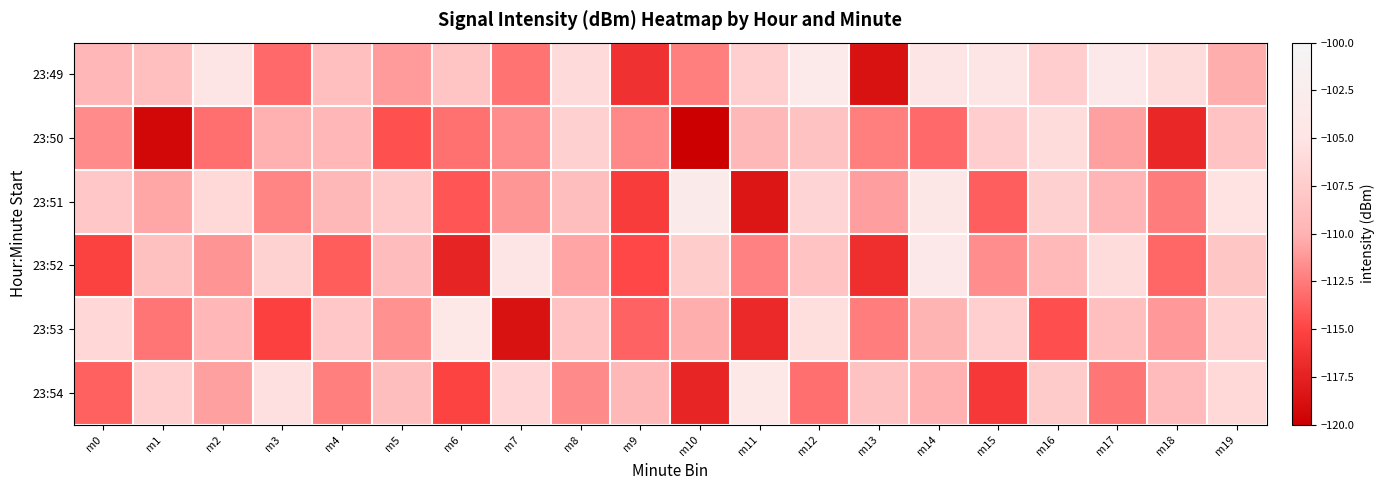

Reading left to right, list all the values displayed in this chart.

23:49: m0=-109.6	m1=-108.8	m2=-104.8	m3=-113.3	m4=-108.8	m5=-111.1	m6=-108.2	m7=-112.8	m8=-106.1	m9=-116.3	m10=-112.3	m11=-107.3	m12=-103.6	m13=-118.7	m14=-104.8	m15=-104.9	m16=-107.4	m17=-103.8	m18=-105.9	m19=-110.2
23:50: m0=-111.8	m1=-119.4	m2=-113.0	m3=-110.1	m4=-109.6	m5=-114.4	m6=-112.9	m7=-111.7	m8=-107.1	m9=-111.9	m10=-119.9	m11=-109.5	m12=-108.5	m13=-112.3	m14=-113.3	m15=-107.4	m16=-105.9	m17=-110.8	m18=-117.1	m19=-108.4
23:51: m0=-108.0	m1=-110.5	m2=-106.3	m3=-112.1	m4=-109.4	m5=-107.8	m6=-114.2	m7=-111.3	m8=-108.9	m9=-115.6	m10=-103.2	m11=-118.4	m12=-106.7	m13=-110.9	m14=-104.5	m15=-113.8	m16=-107.1	m17=-109.7	m18=-112.5	m19=-105.3
23:52: m0=-115.2	m1=-108.6	m2=-111.4	m3=-106.8	m4=-113.9	m5=-109.1	m6=-117.3	m7=-104.7	m8=-110.6	m9=-114.8	m10=-107.5	m11=-112.2	m12=-108.3	m13=-116.5	m14=-103.9	m15=-111.7	m16=-109.3	m17=-105.8	m18=-113.4	m19=-108.1
23:53: m0=-106.4	m1=-112.8	m2=-109.6	m3=-115.3	m4=-107.9	m5=-111.5	m6=-104.1	m7=-118.7	m8=-108.4	m9=-113.6	m10=-110.2	m11=-116.9	m12=-105.7	m13=-112.4	m14=-109.8	m15=-107.3	m16=-114.5	m17=-108.7	m18=-111.1	m19=-106.9
23:54: m0=-113.7	m1=-107.2	m2=-110.8	m3=-105.5	m4=-112.3	m5=-108.9	m6=-115.1	m7=-106.6	m8=-111.8	m9=-109.4	m10=-117.2	m11=-104.3	m12=-113.0	m13=-108.5	m14=-110.1	m15=-115.8	m16=-107.6	m17=-112.7	m18=-109.2	m19=-106.3